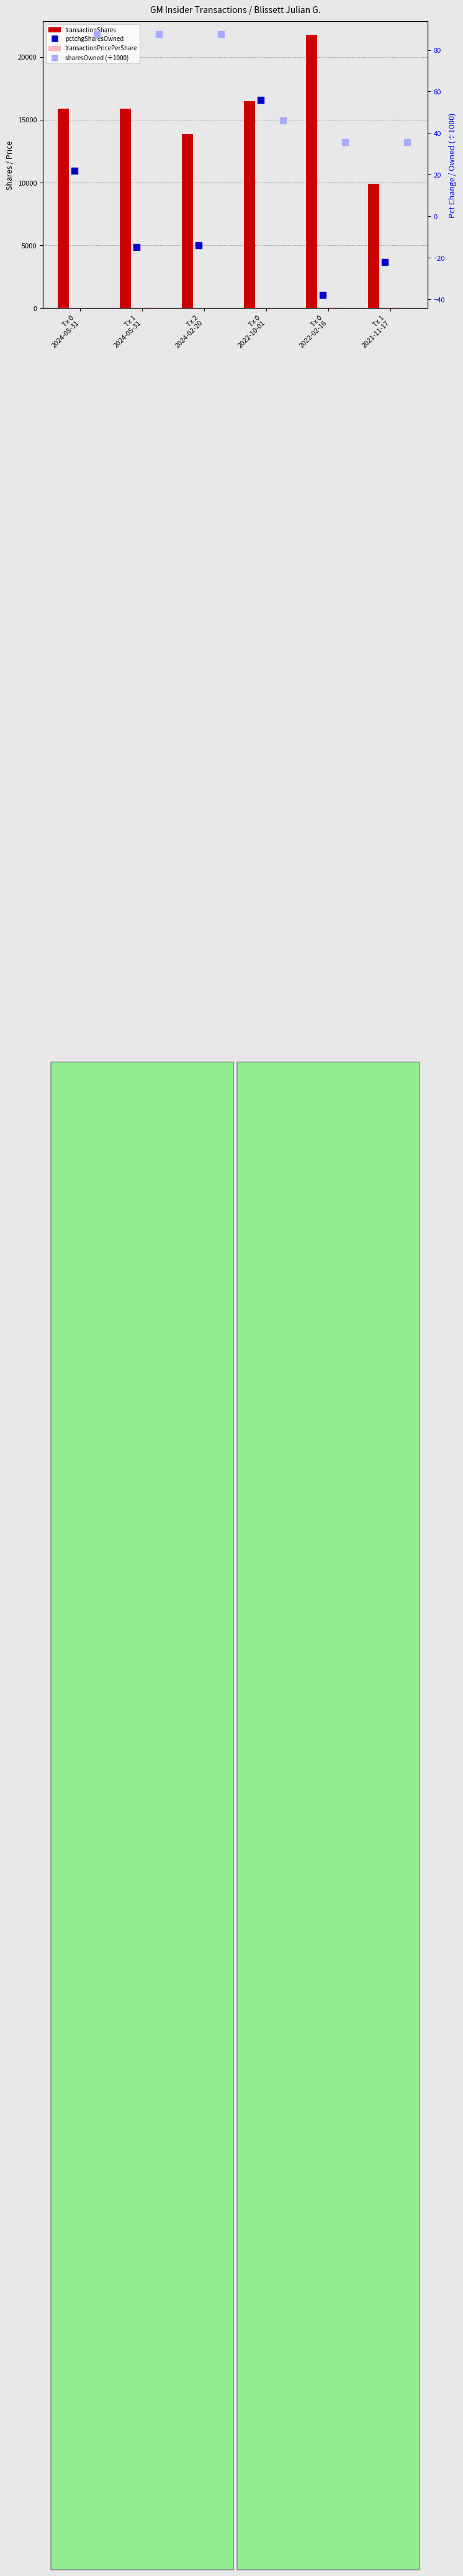

Which series reaches the maximum Y coordinate?

transactionShares